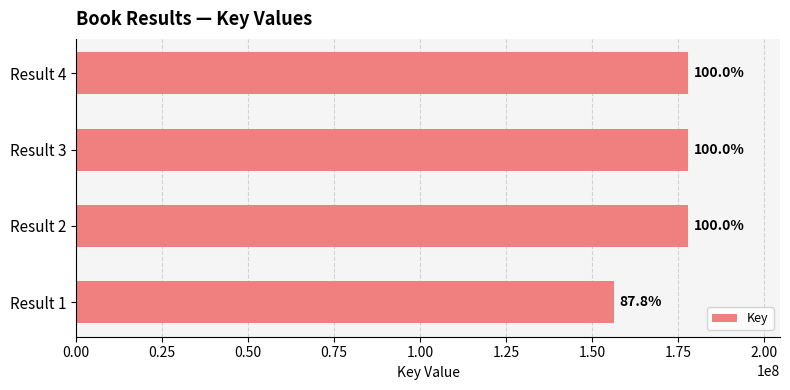

What is the sum of all values?

690031042